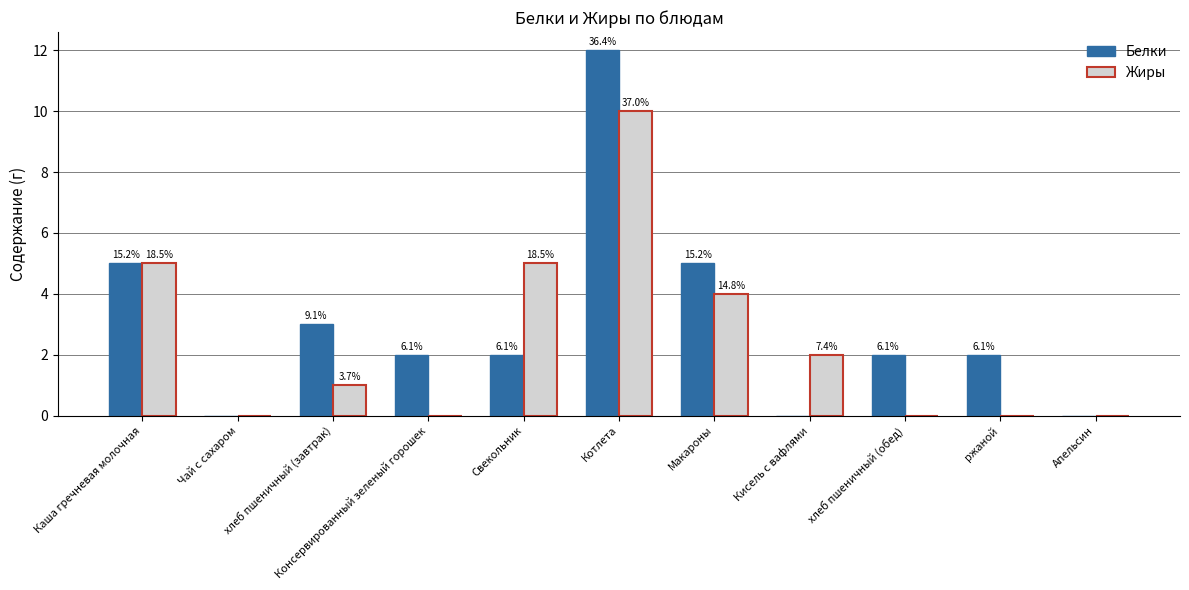

Which series has the widest spread of values?

Белки